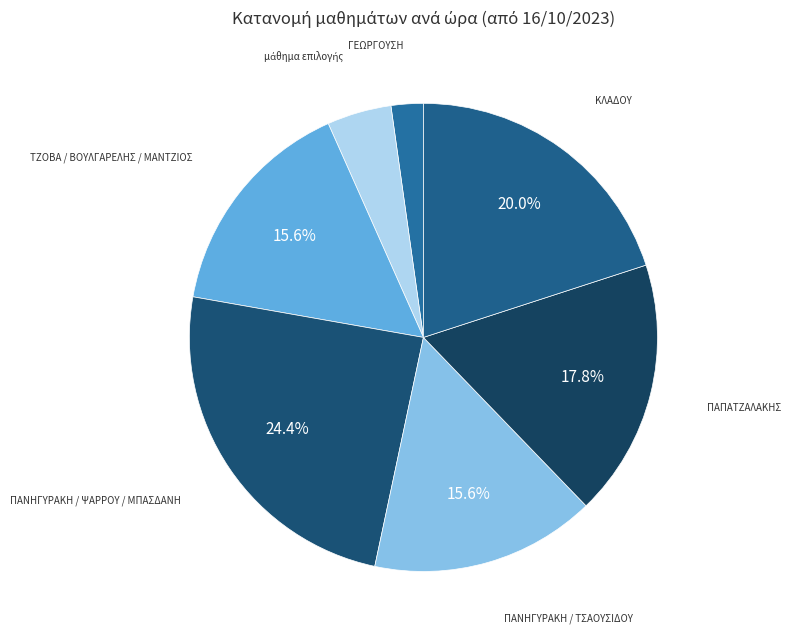

To the nearest percent, what is the average slice percentage?

14%